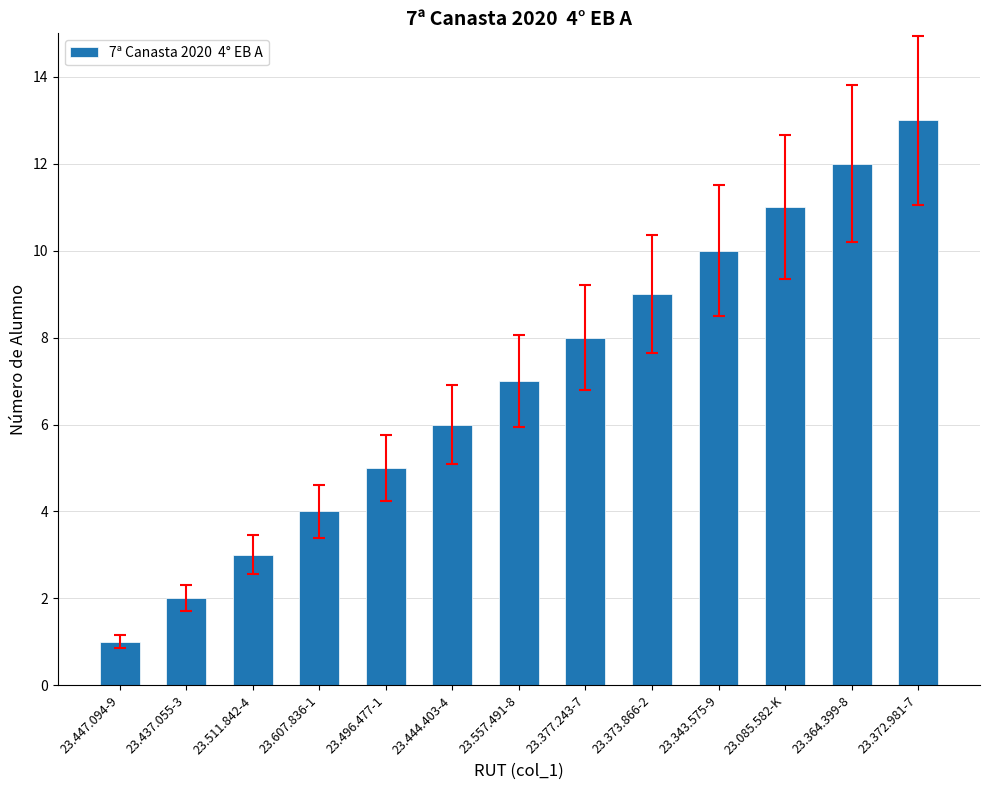

What is the greatest value displayed?

13